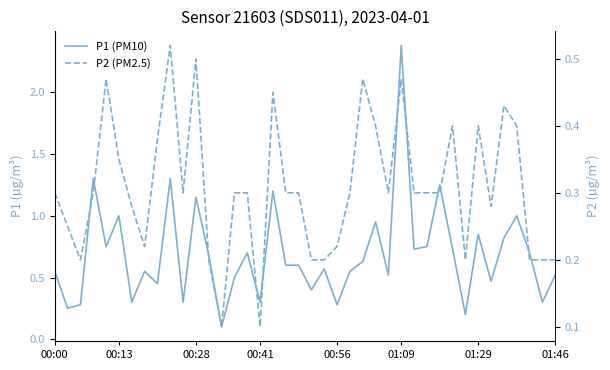

In P1 (PM10), how many points are lower than both neighbors (excluding endpoints)?

14